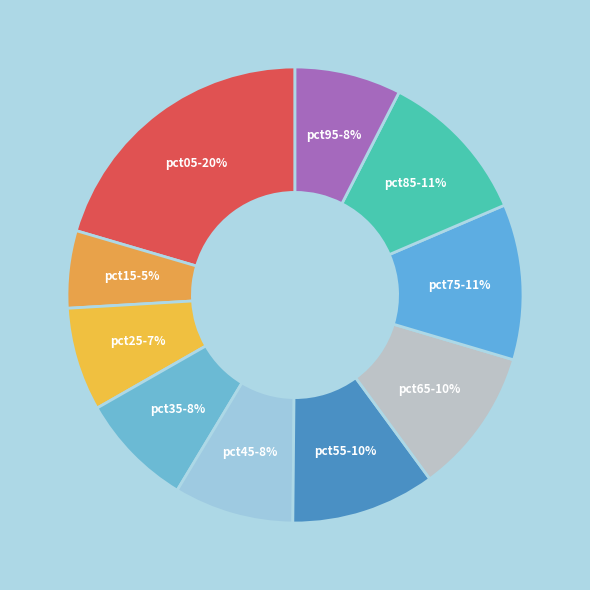

Does any single category account for the majority?

No